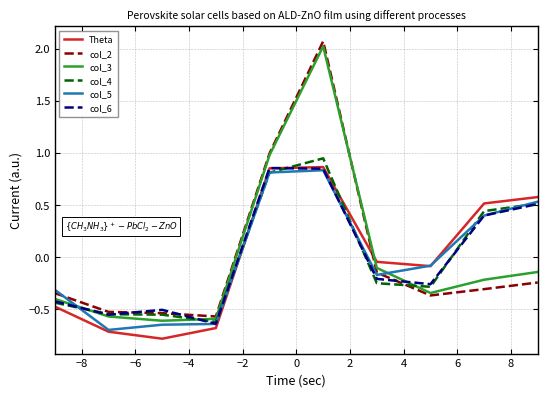

True or false: Theta and col_2 cross at least once.

True